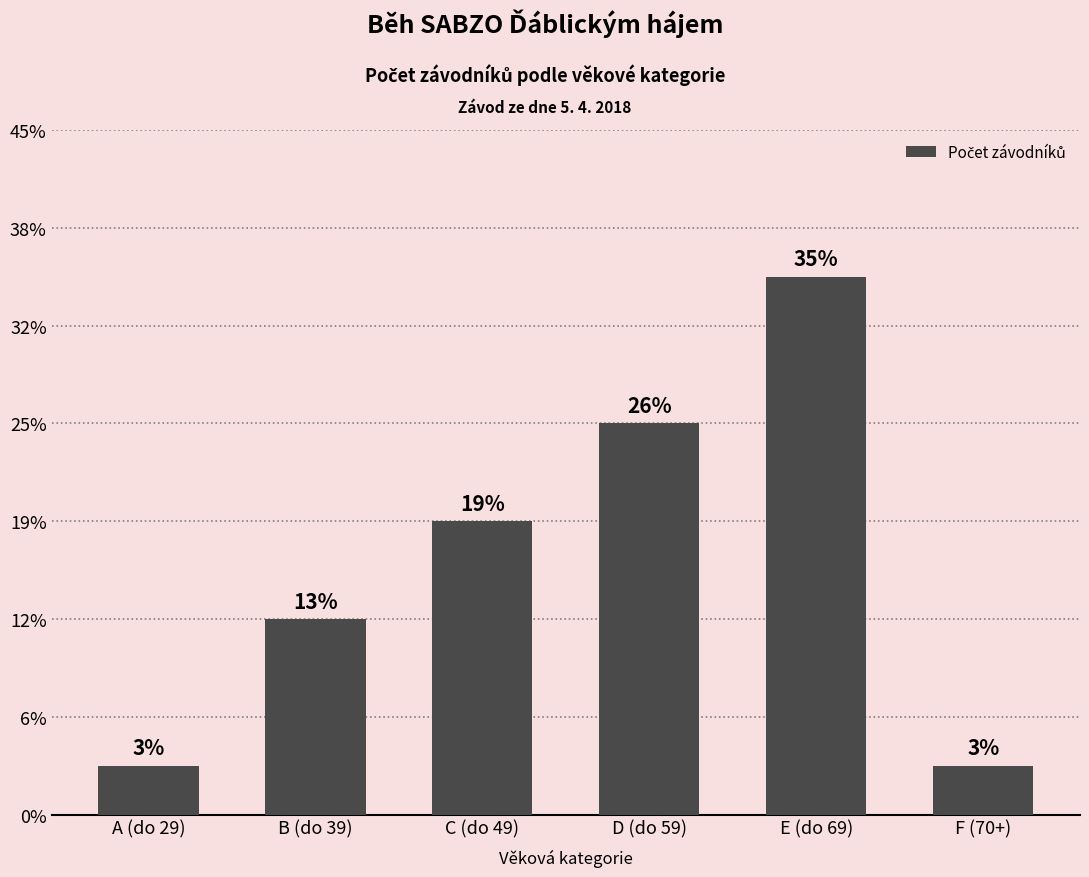

At which label does the data first exceed 6?

D (do 59)